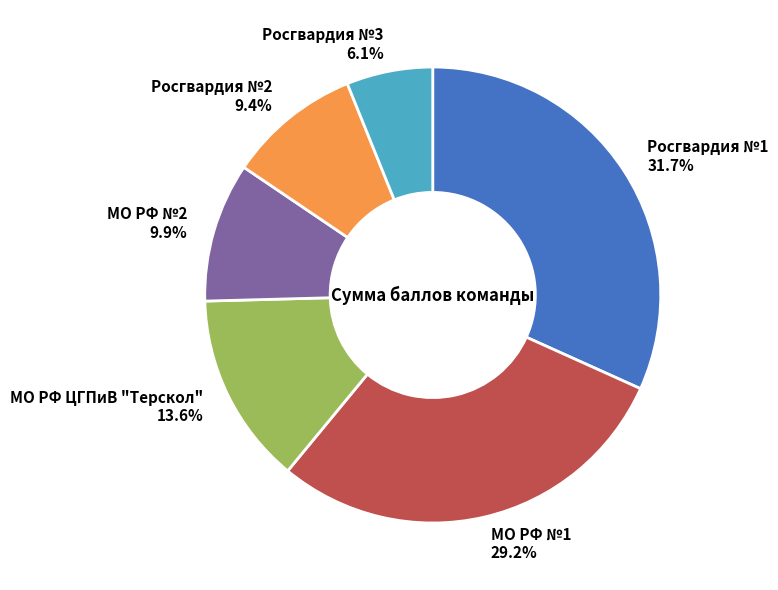

To the nearest percent, what is the difference between the largest and smallest slice percentages?

26%